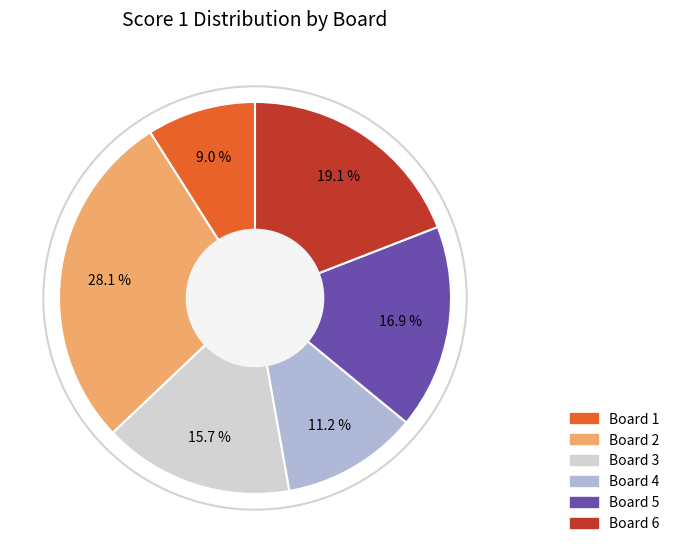

Rank the categories by value from lowest to highest.

Board 1, Board 4, Board 3, Board 5, Board 6, Board 2